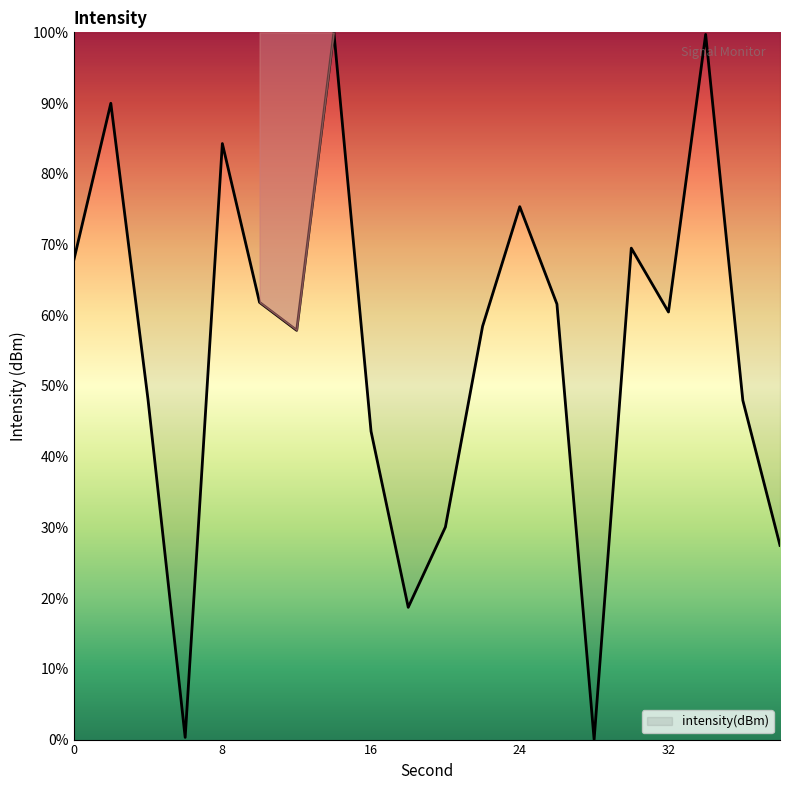

What is the difference between the second highest and second lowest values?

99.4